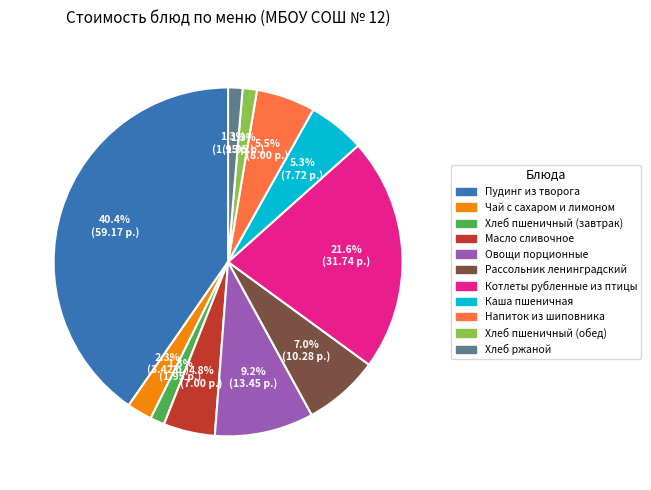

Does Чай с сахаром и лимоном represent more than half of the total?

No